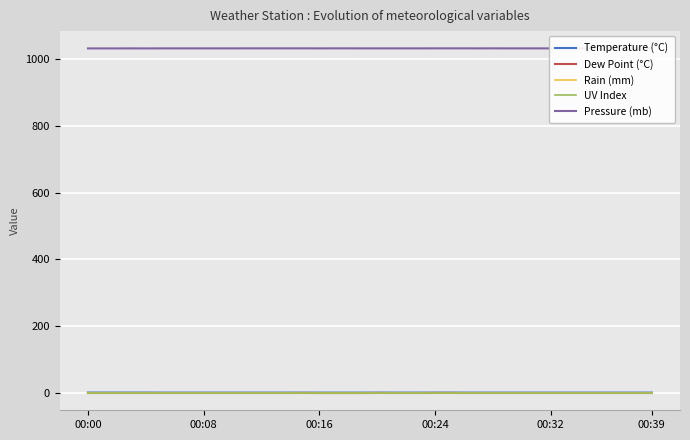

At which category is the sum across all series the highest?

15